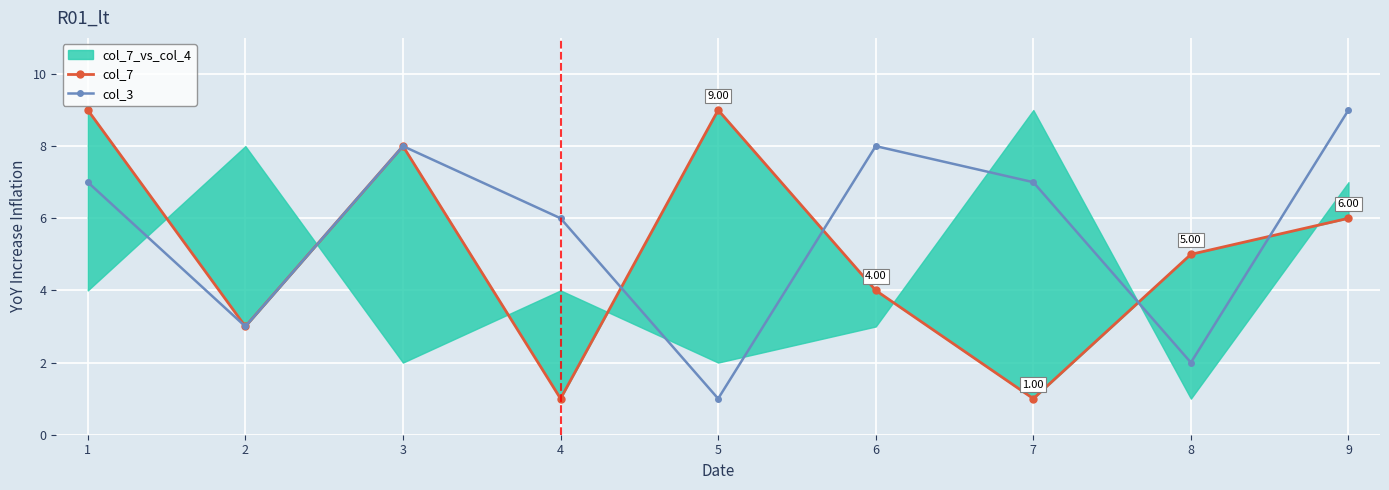

How many data points in col_7 are above 5?

4